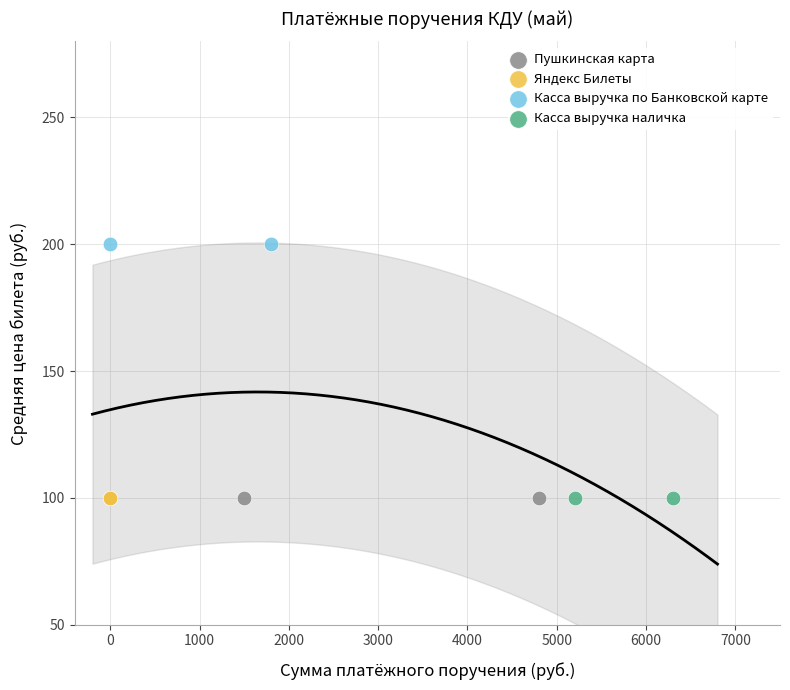

What are all the series names shown in the legend?

Пушкинская карта, Яндекс Билеты, Касса выручка по Банковской карте, Касса выручка наличка